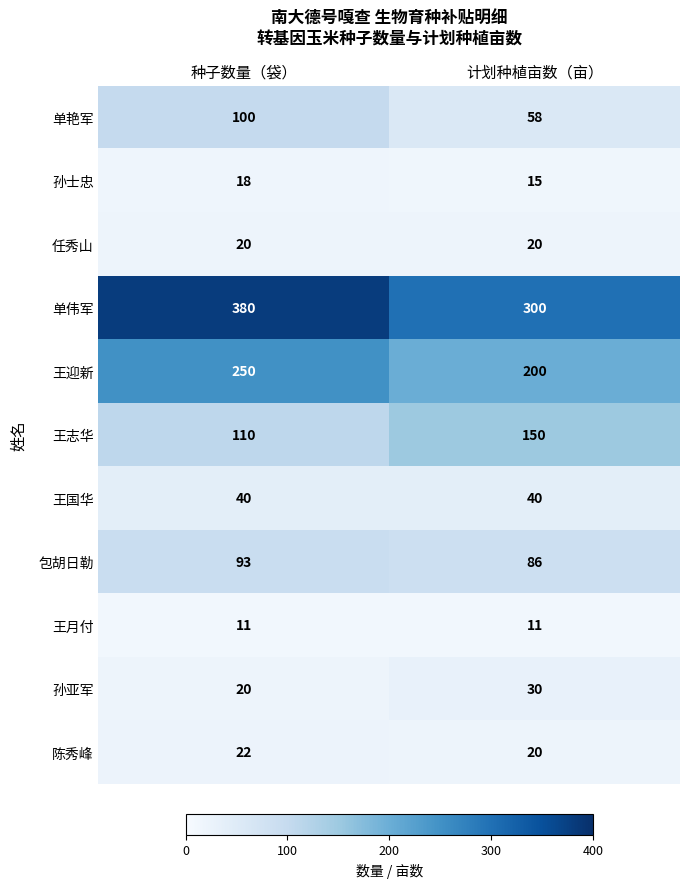

Reading left to right, list all the values displayed in this chart.

单艳军: 种子数量（袋）=100	计划种植亩数（亩）=58
孙士忠: 种子数量（袋）=18	计划种植亩数（亩）=15
任秀山: 种子数量（袋）=20	计划种植亩数（亩）=20
单伟军: 种子数量（袋）=380	计划种植亩数（亩）=300
王迎新: 种子数量（袋）=250	计划种植亩数（亩）=200
王志华: 种子数量（袋）=110	计划种植亩数（亩）=150
王国华: 种子数量（袋）=40	计划种植亩数（亩）=40
包胡日勒: 种子数量（袋）=93	计划种植亩数（亩）=86
王月付: 种子数量（袋）=11	计划种植亩数（亩）=11
孙亚军: 种子数量（袋）=20	计划种植亩数（亩）=30
陈秀峰: 种子数量（袋）=22	计划种植亩数（亩）=20